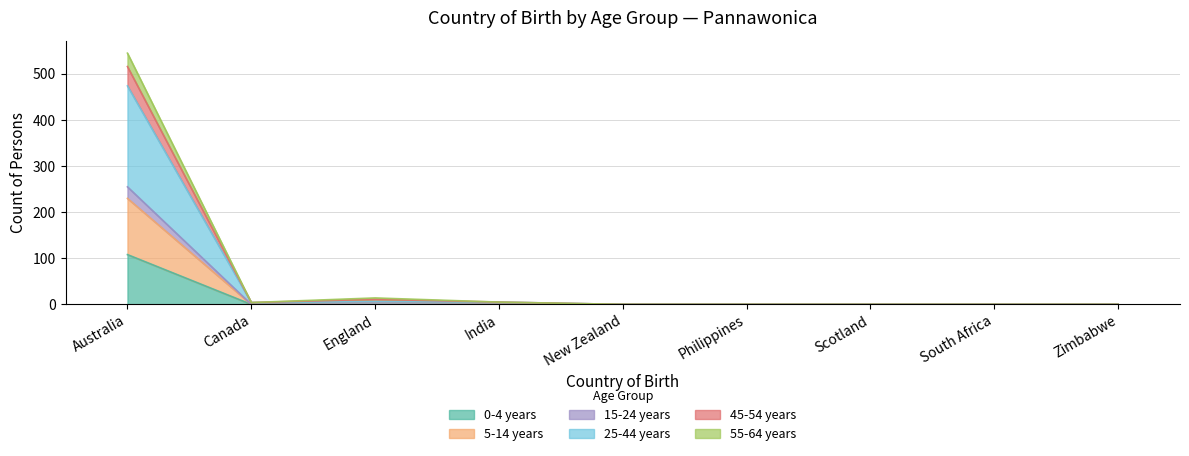

In 25-44 years, how many points are higher than both neighbors (excluding endpoints)?

1